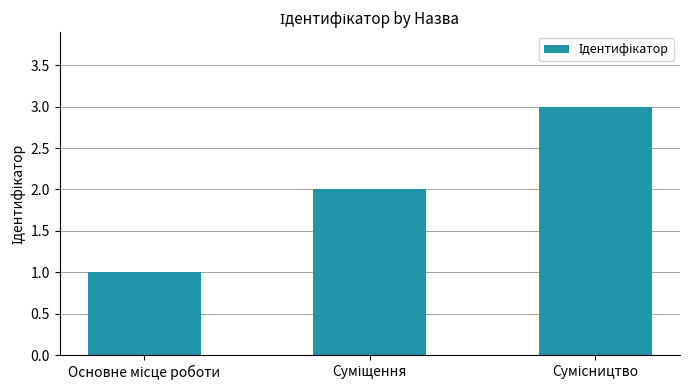

Reading right to left, extract all data points from this chart.

3	2	1